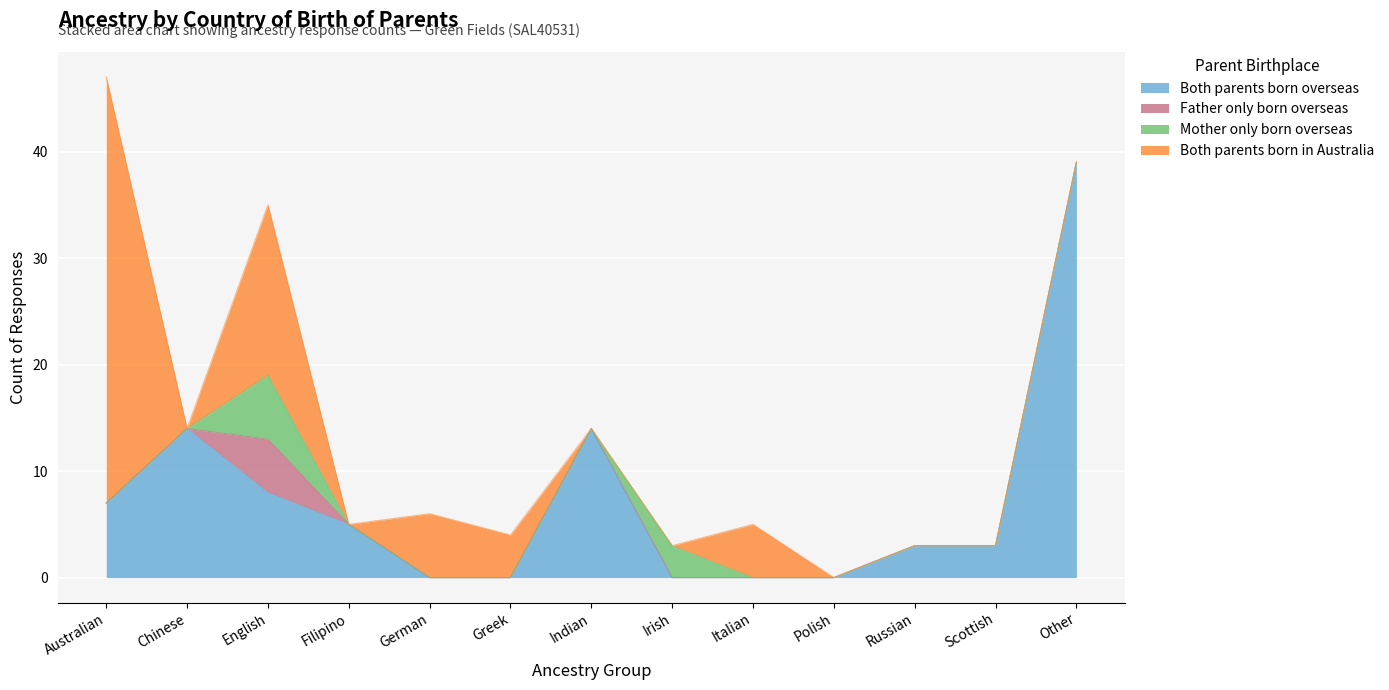

Reading left to right, what are all the values shown in this chart?

Both parents born overseas: Australian=7	Chinese=14	English=8	Filipino=5	German=0	Greek=0	Indian=14	Irish=0	Italian=0	Polish=0	Russian=3	Scottish=3	Other=39
Father only born overseas: Australian=0	Chinese=0	English=5	Filipino=0	German=0	Greek=0	Indian=0	Irish=0	Italian=0	Polish=0	Russian=0	Scottish=0	Other=0
Mother only born overseas: Australian=0	Chinese=0	English=6	Filipino=0	German=0	Greek=0	Indian=0	Irish=3	Italian=0	Polish=0	Russian=0	Scottish=0	Other=0
Both parents born in Australia: Australian=40	Chinese=0	English=16	Filipino=0	German=6	Greek=4	Indian=0	Irish=0	Italian=5	Polish=0	Russian=0	Scottish=0	Other=0